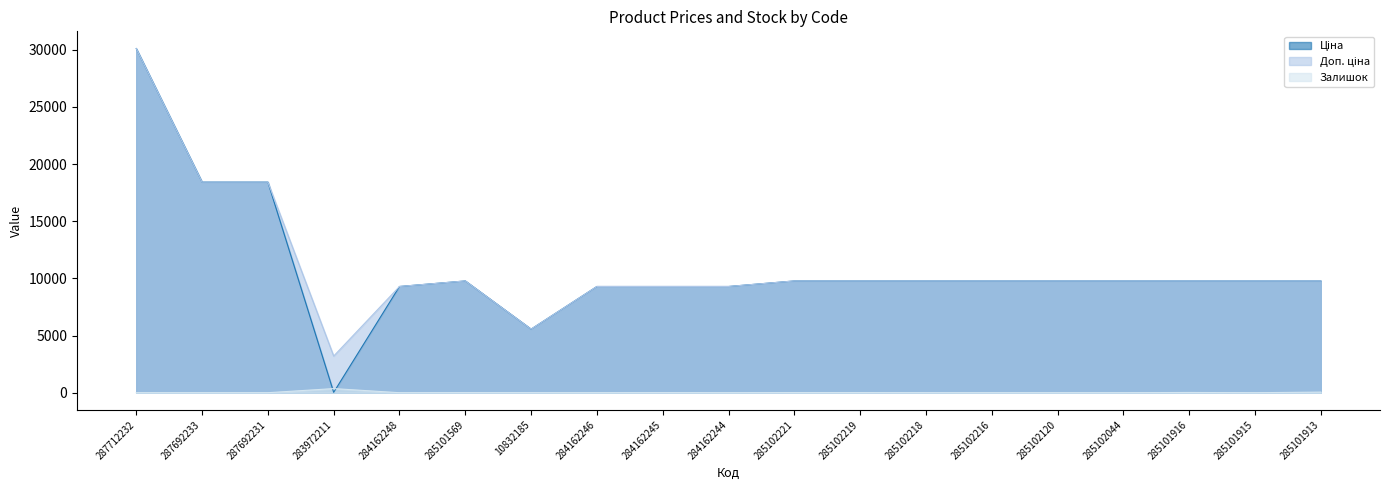

Is it true that Доп. ціна equals 9775.5 at 285101913?

True